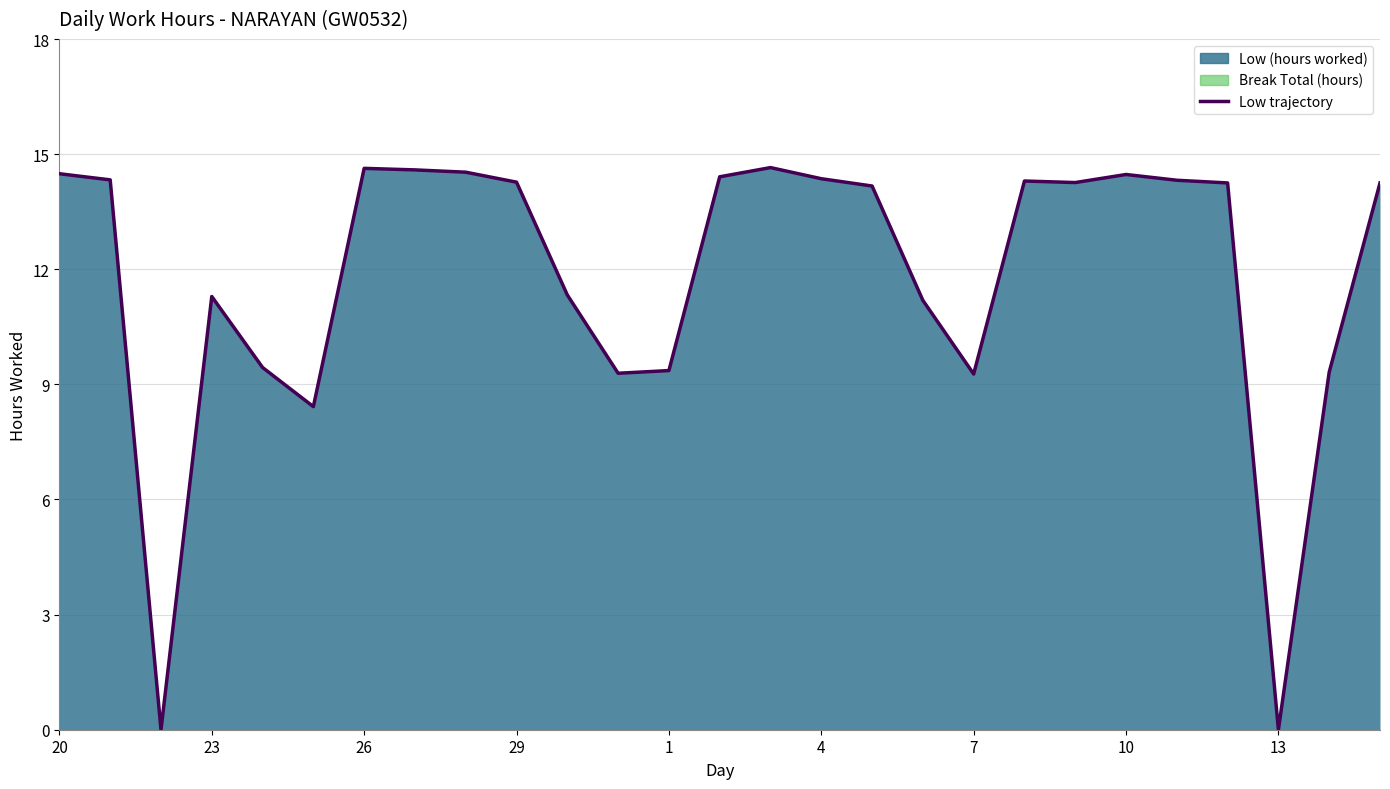

Rank the categories by value from highest to lowest.

3, 26, 27, 28, 20, 10, 2, 4, 21, 11, 8, 29, 9, 12, 15, 5, 30, 23, 6, 24, 1, 14, 31, 7, 25, 22, 13